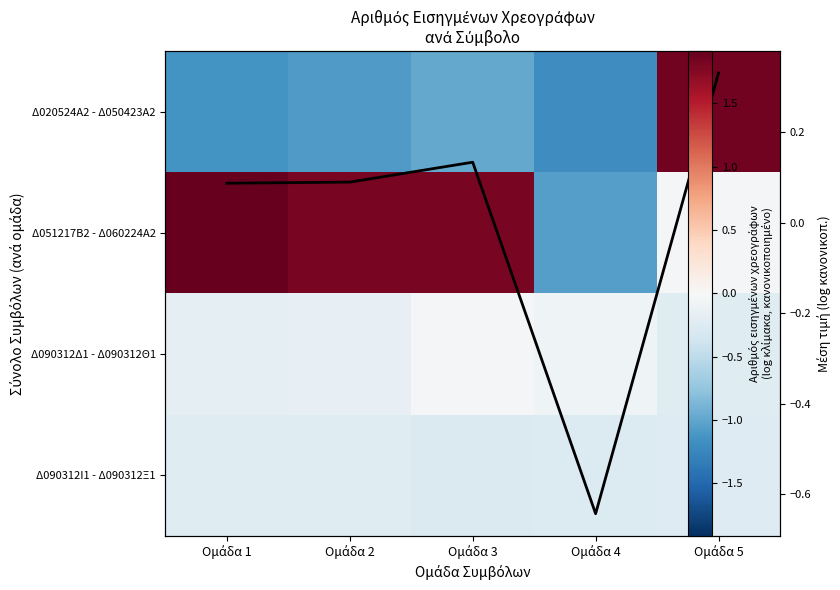

The Δ090312Δ1 - Δ090312Θ1 series shows -0.0 at Ομάδα 3. True or false?

True